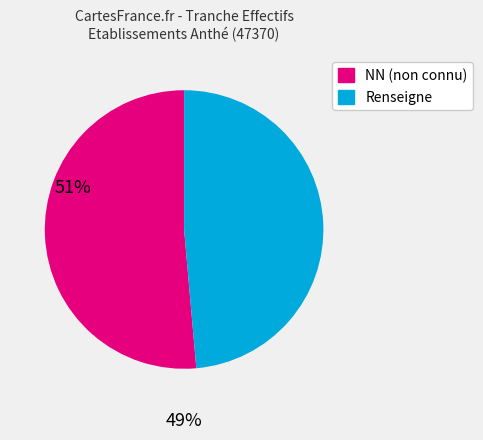

How many segments does this pie chart have?

2